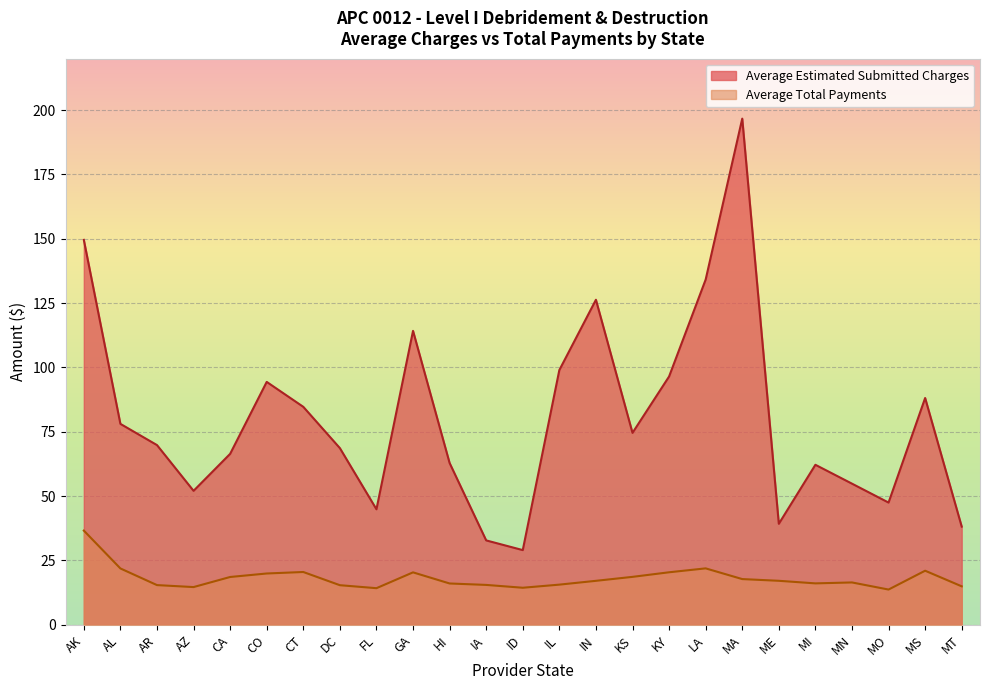

What is the average value of the Average Total Payments series?

18.2